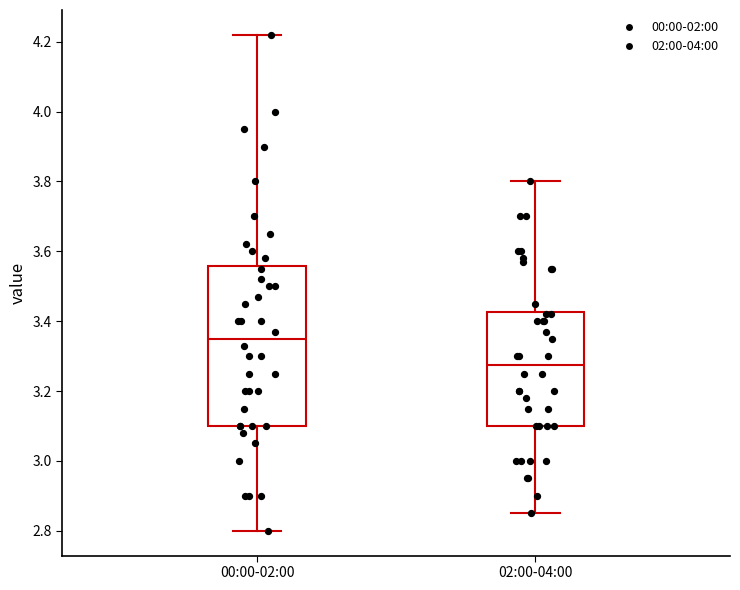

Reading left to right, read every box against the y-axis: the position of its median line, the range the box covers, and the ends of its whiskers. The values are not printed on the chart, so give them approximately, as read against the axis.

00:00-02:00: median 3.36, box 3.10 to 3.56, whiskers 2.80 to 4.22
02:00-04:00: median 3.28, box 3.10 to 3.42, whiskers 2.86 to 3.80